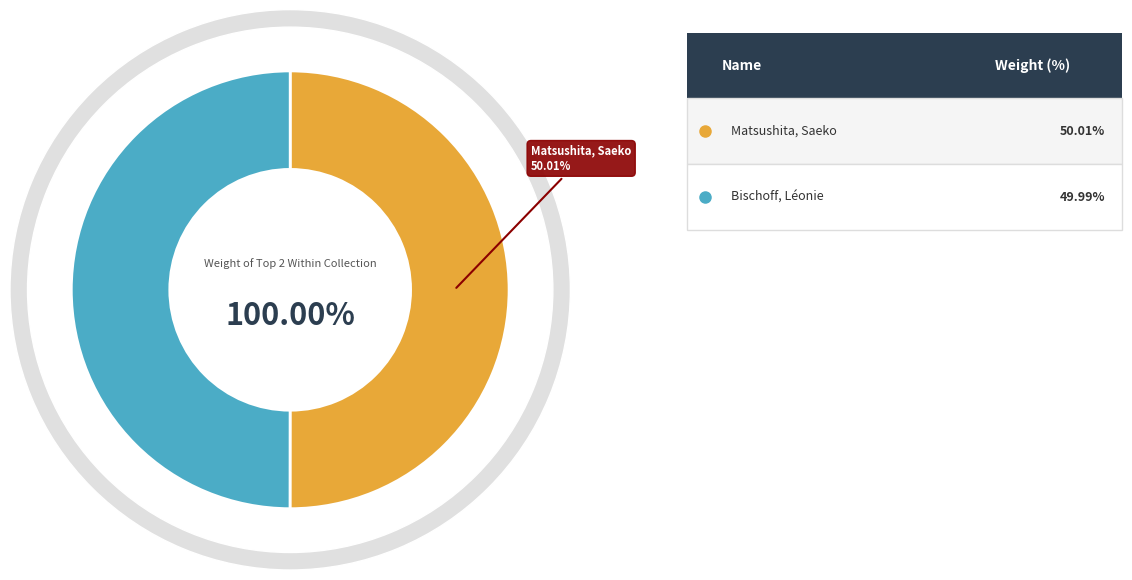

The Matsushita, Saeko (Ami, 2023) slice represents 36% of the pie. True or false?

False